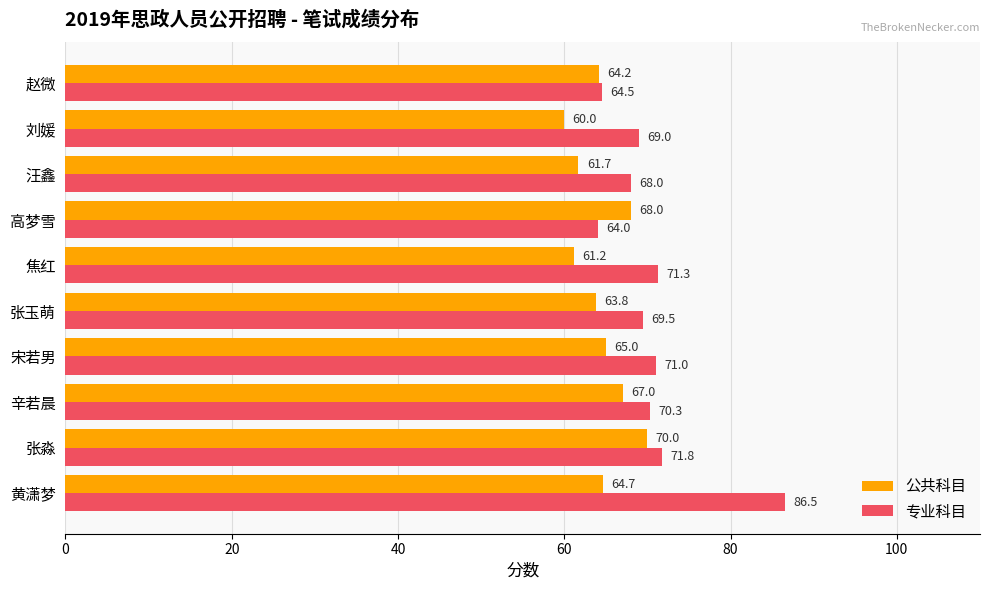

How many values in the 公共科目 series are below 64?

4